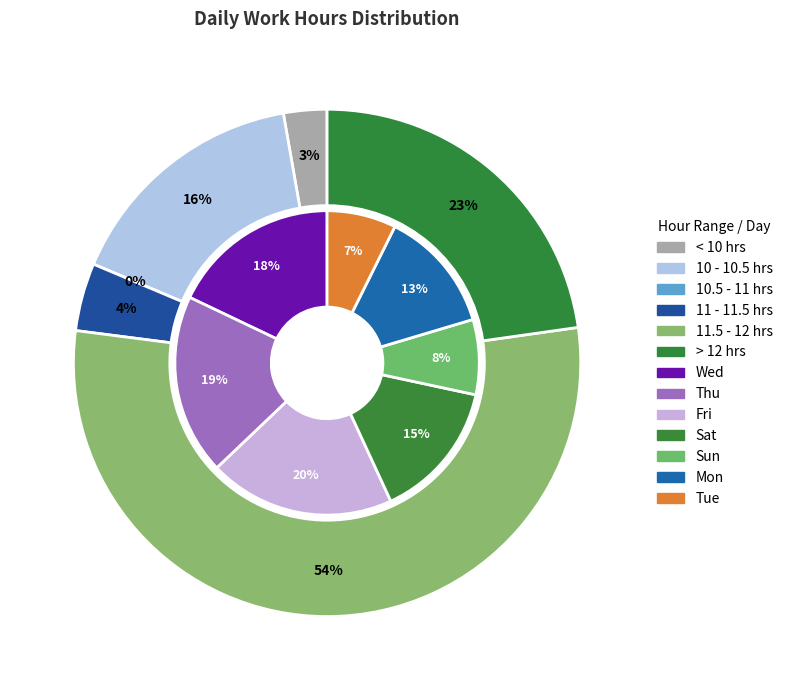

Does Day 15 account for over 50% of the chart?

No